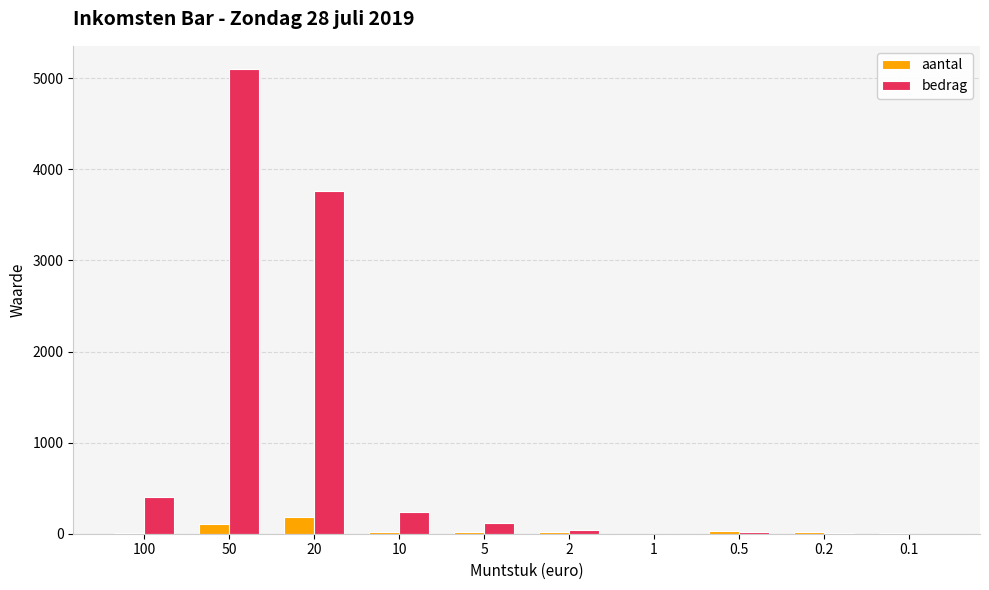

Which series has the largest total across all categories?

bedrag